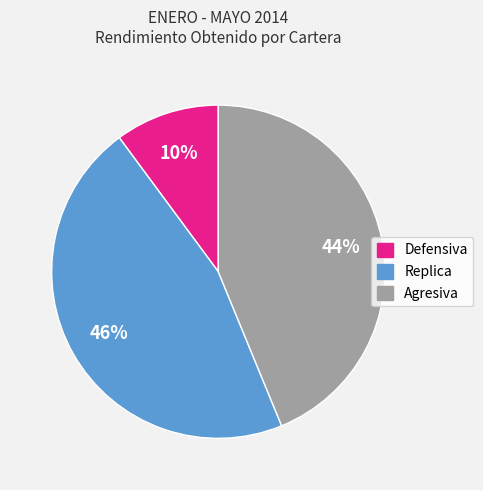

What percentage is the Replica slice, to the nearest percent?

46%